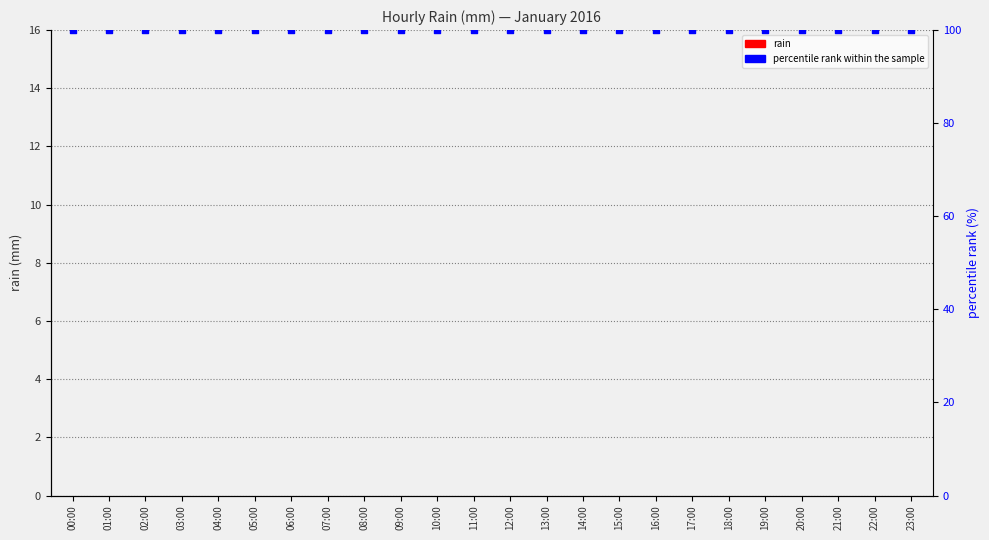

At how many categories does at least one series exceed 73?

24